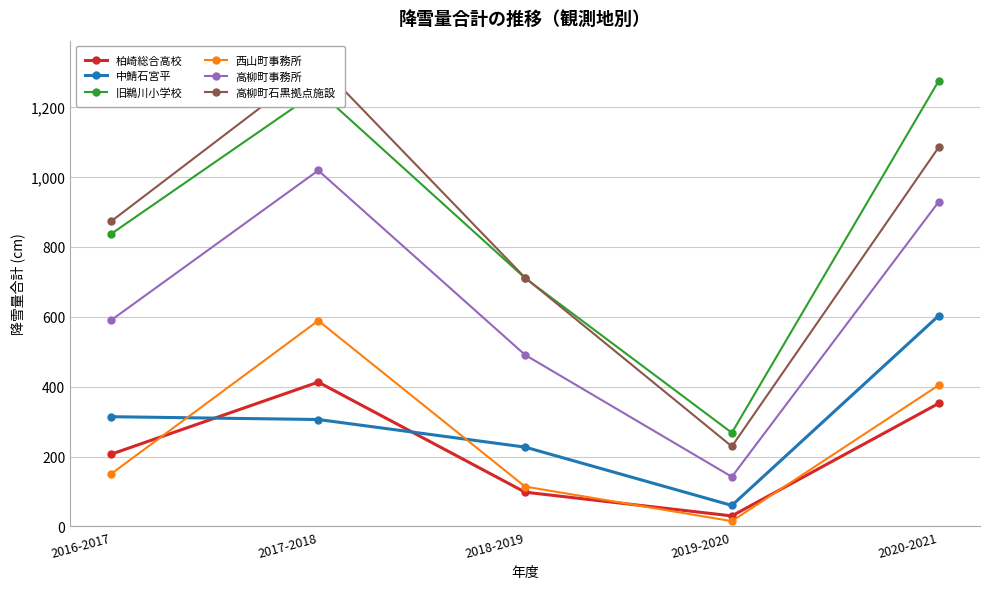

The 高柳町事務所 series shows 142 at 2019-2020. True or false?

True